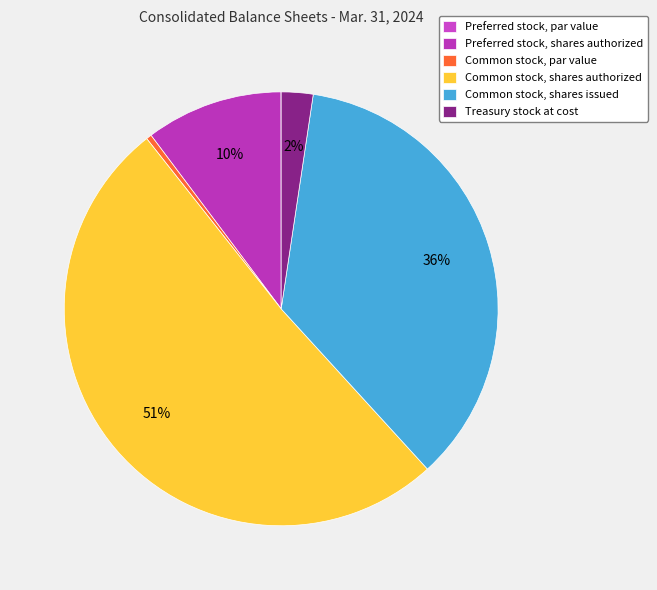

Is Common stock, shares authorized the majority of the pie?

Yes